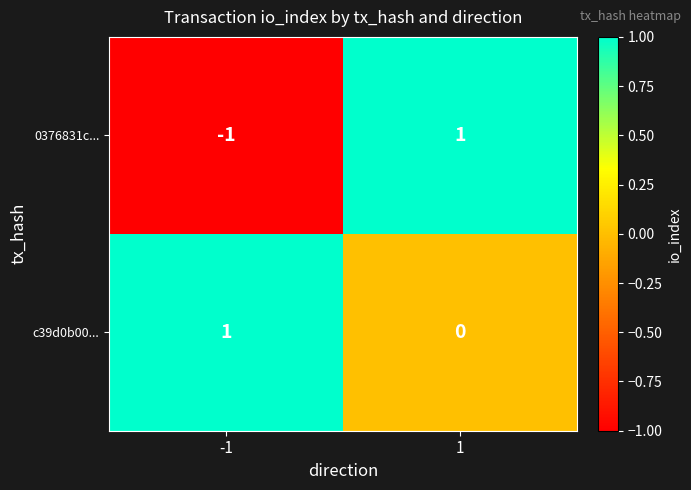

Which category has the lowest value across all series?

-1